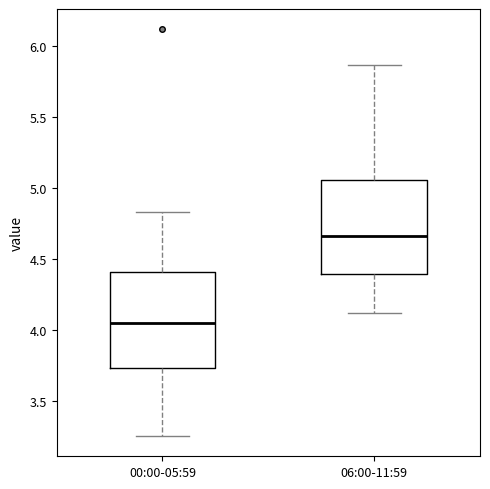

Which box's median line is the highest?

06:00-11:59